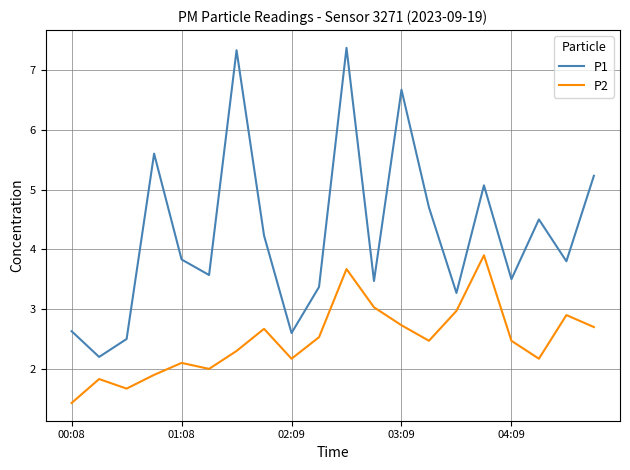

Which series has the largest range (max minus min)?

P1